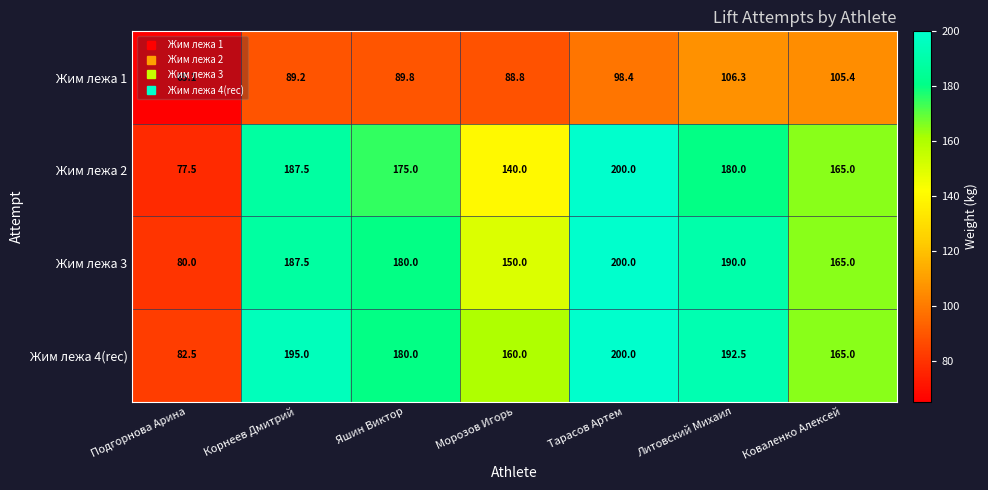

At which label does Жим лежа 3 reach its peak?

Тарасов Артем